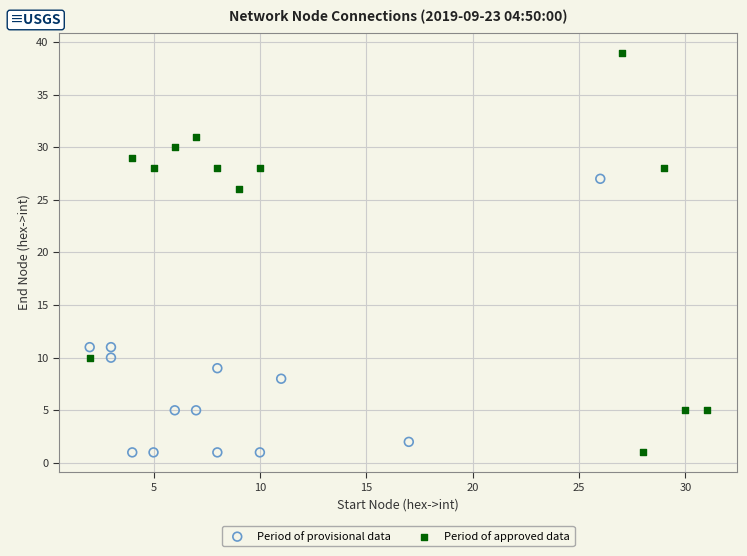

Which series has the largest Y range (max minus min)?

Period of approved data